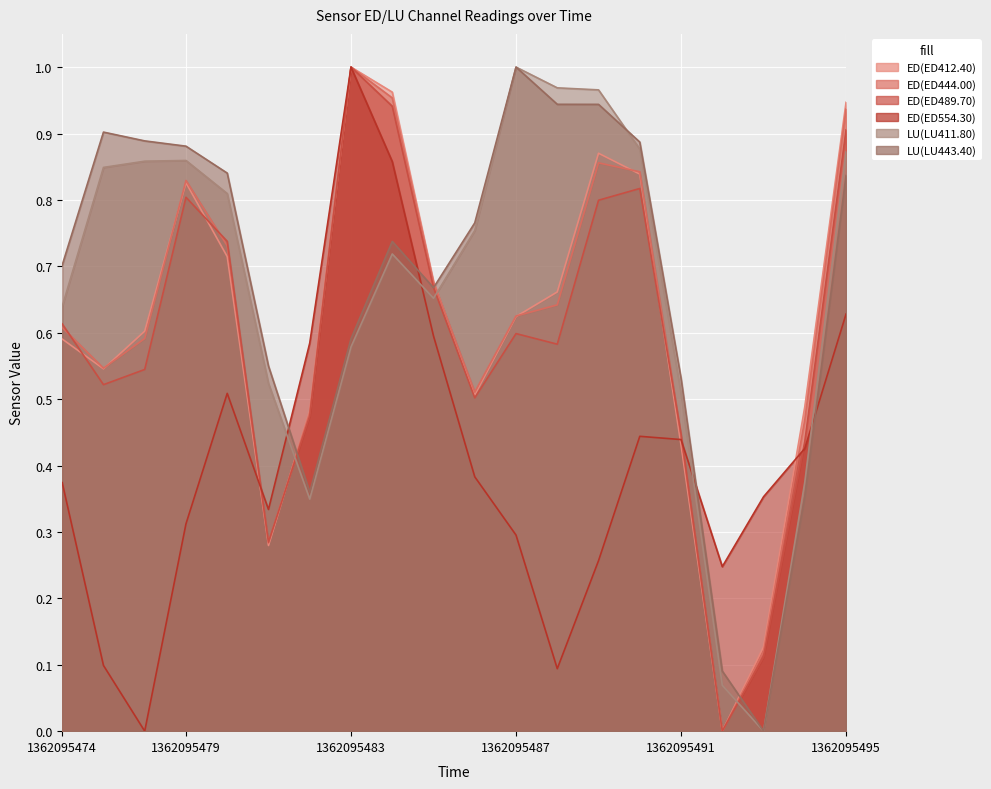

What is the sum of the ED(ED444.00) values at 1362095494 and 1362095481?

0.8